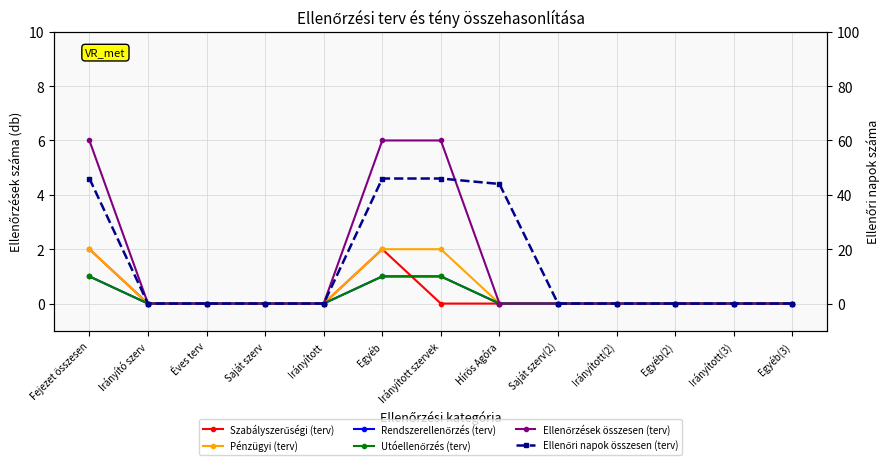

What is the average value of the Ellenőrzések összesen (terv) series?

1